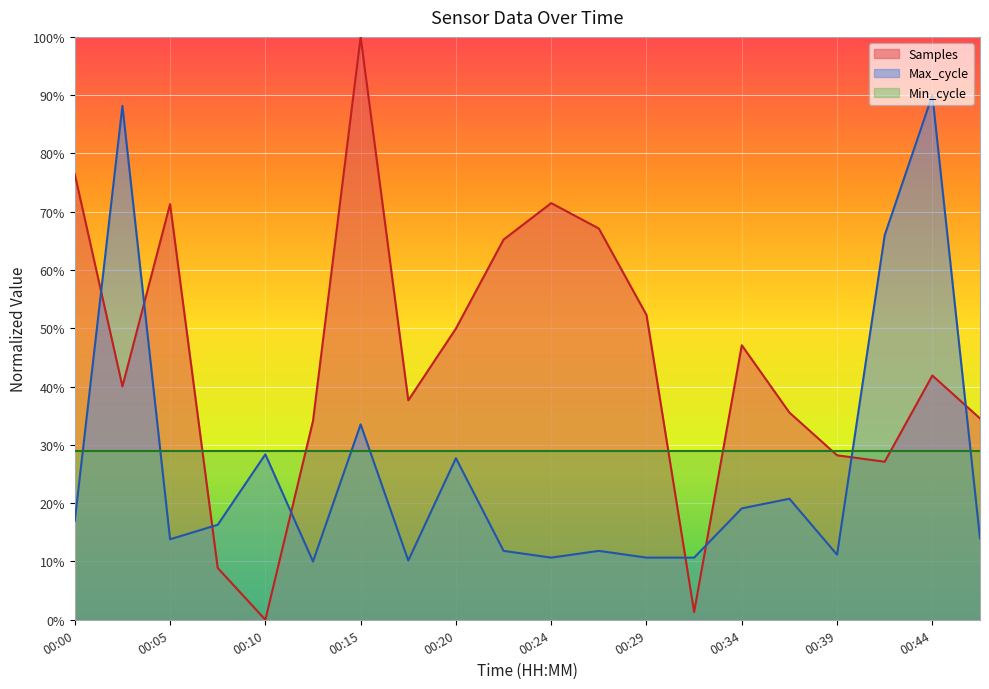

What are all the series names shown in the legend?

Samples, Max_cycle, Min_cycle